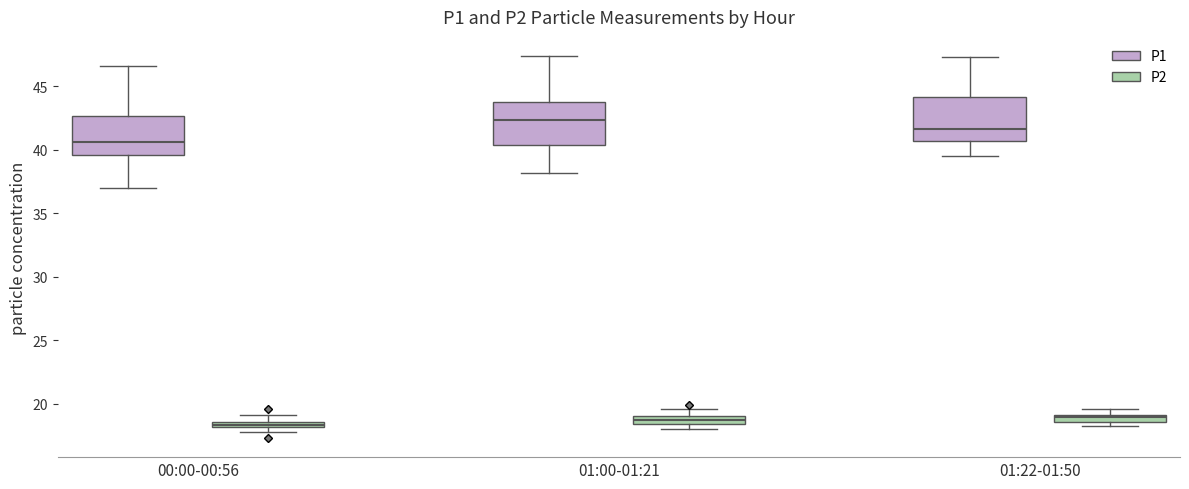

Which box's median line is the highest?

01:00-01:21 (P1)